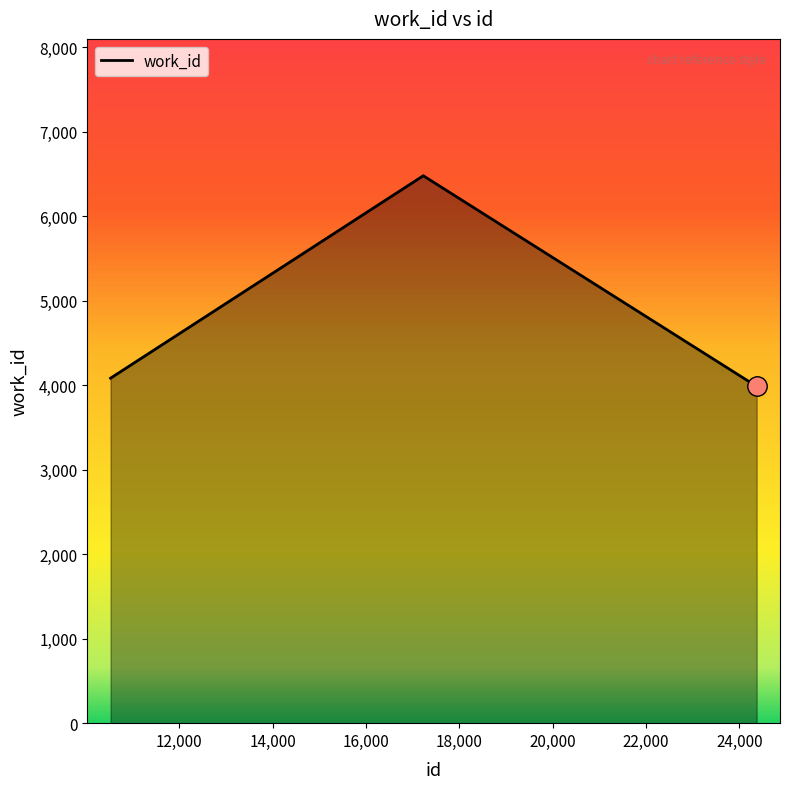

How many lines are shown in the chart?

1